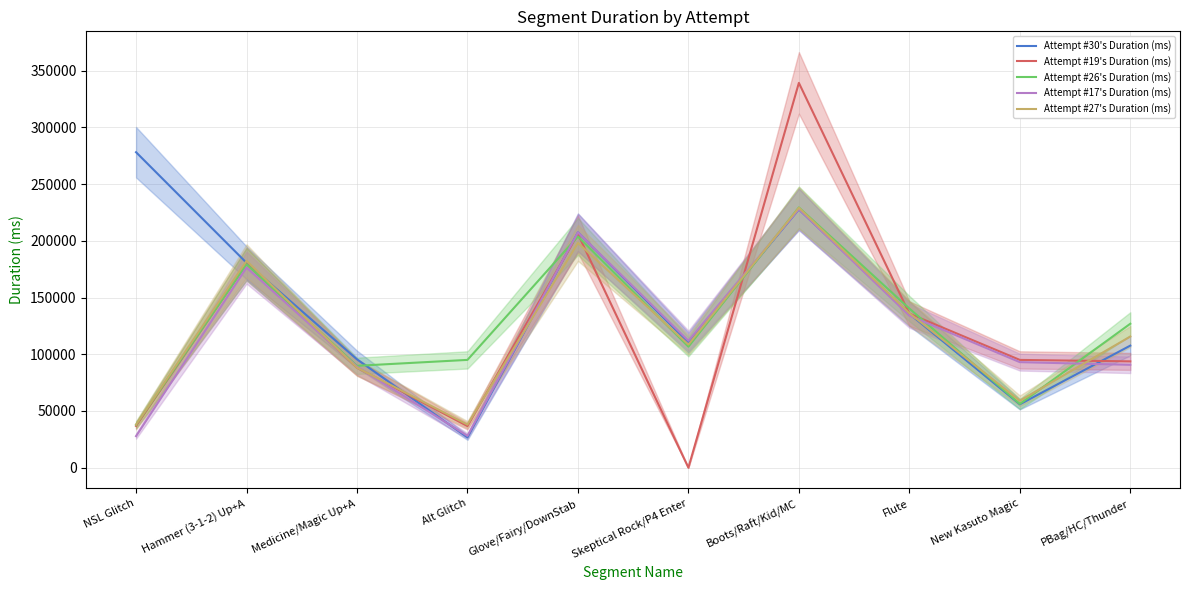

How many categories are shown in the chart?

10